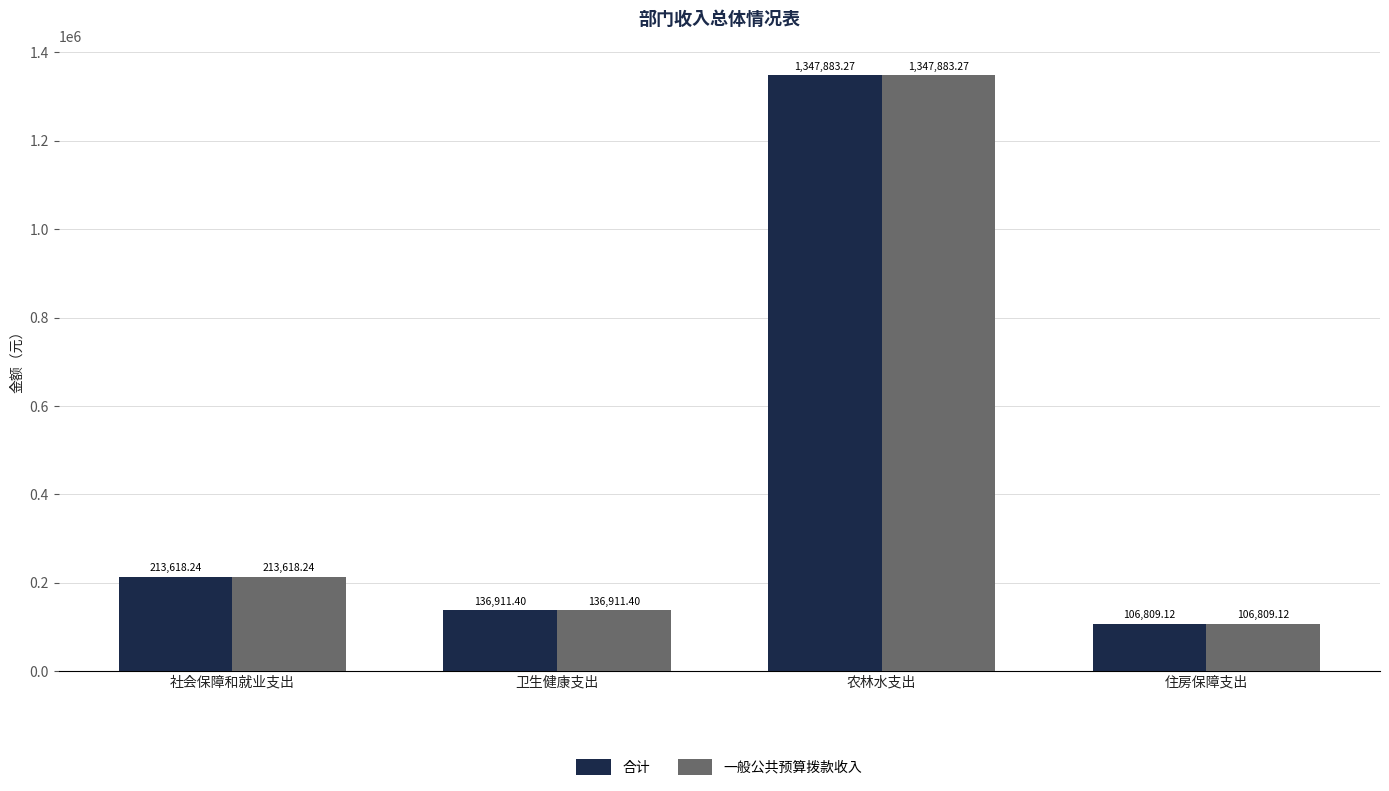

What position from the right is 住房保障支出?

1